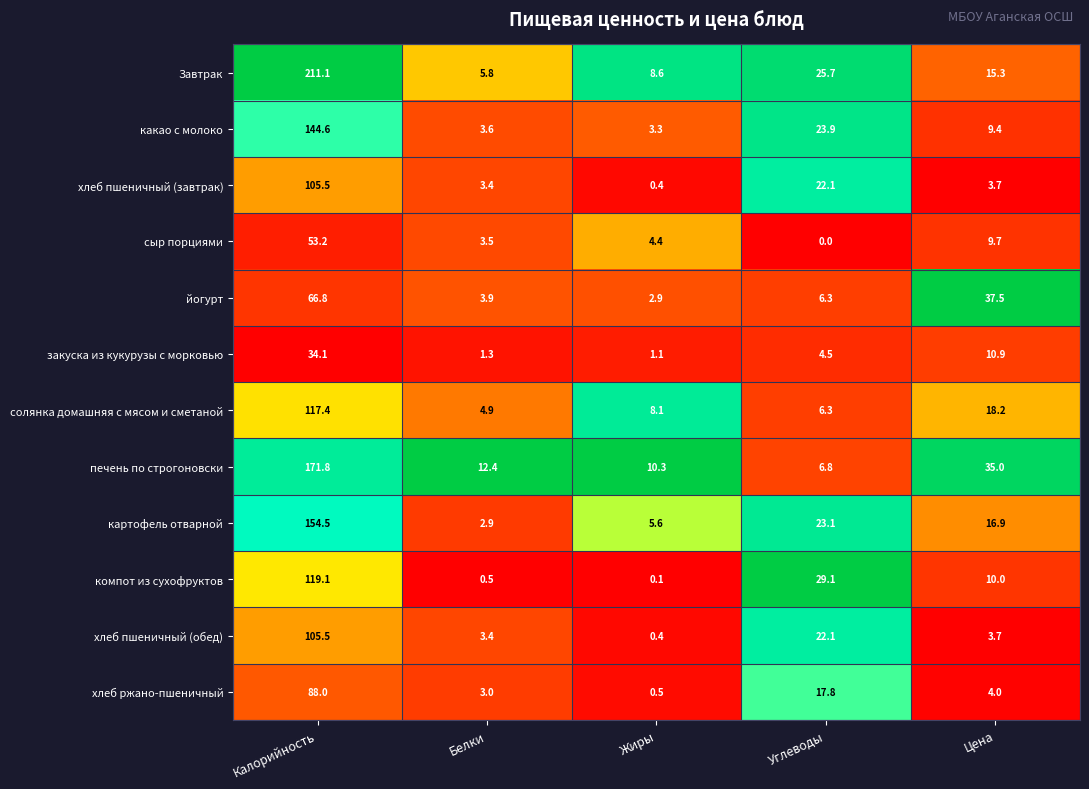

Which series has the largest total across all categories?

Завтрак